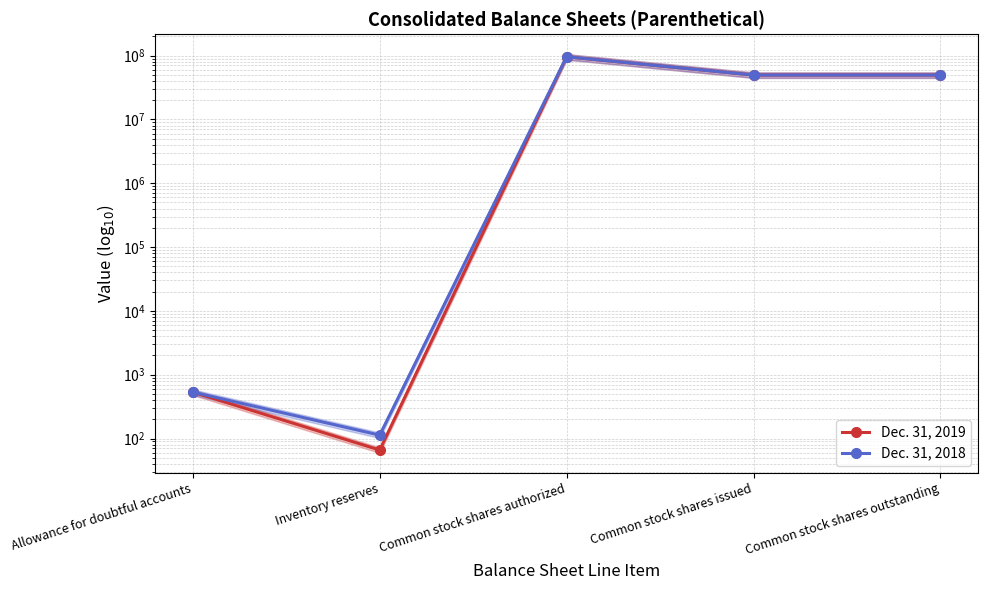

What is the label of the 1st point from the left?

Allowance for doubtful accounts